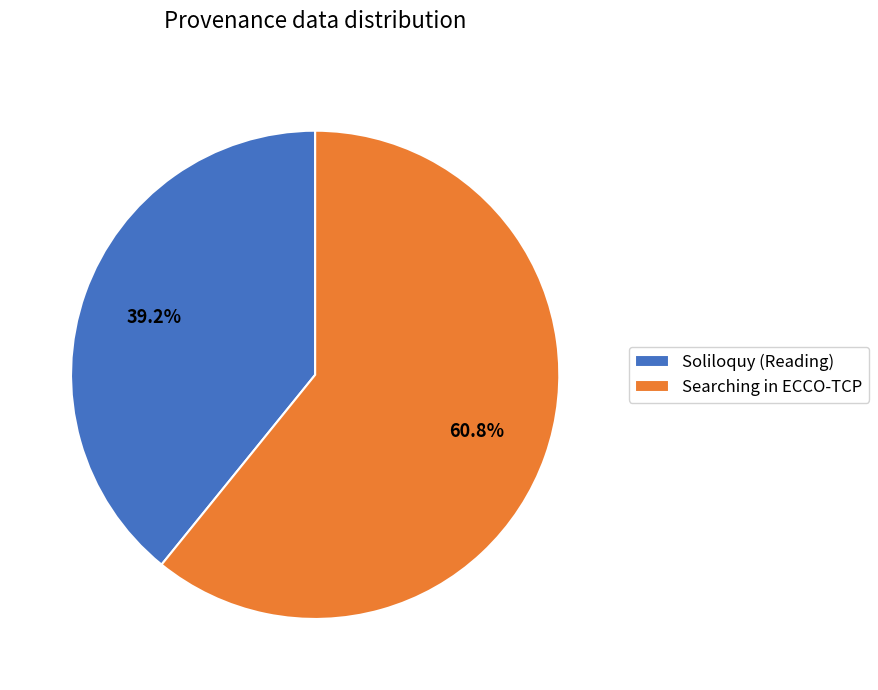

What is the smallest slice in the pie chart?

Soliloquy (Reading)